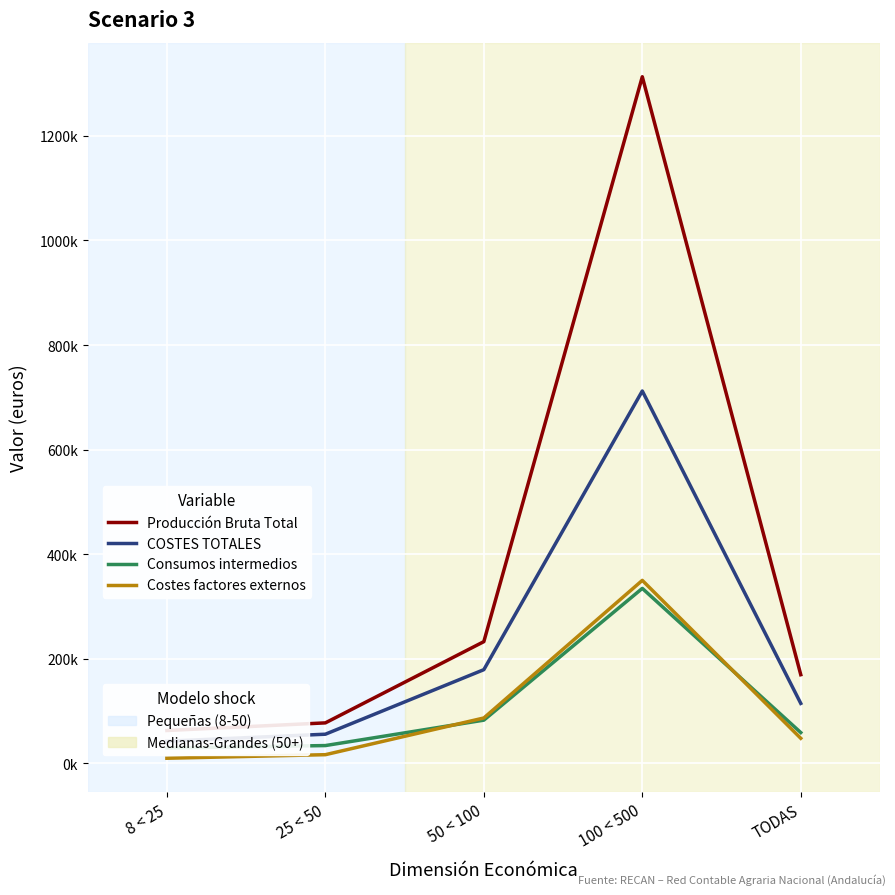

How many intersections are there between Consumos intermedios and Costes factores externos?

2